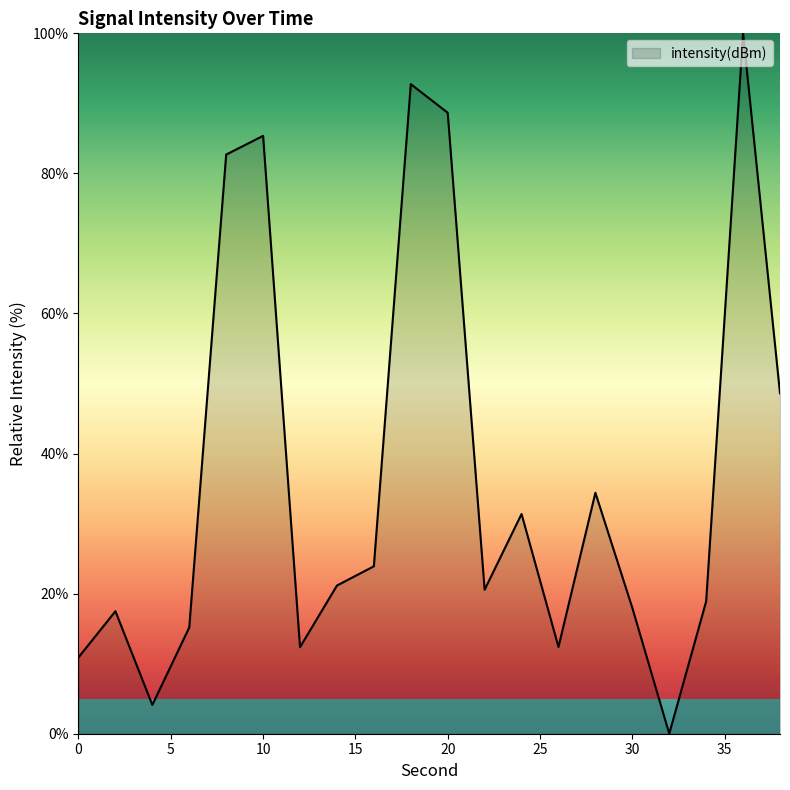

What is the difference between the maximum and minimum values?

100.0